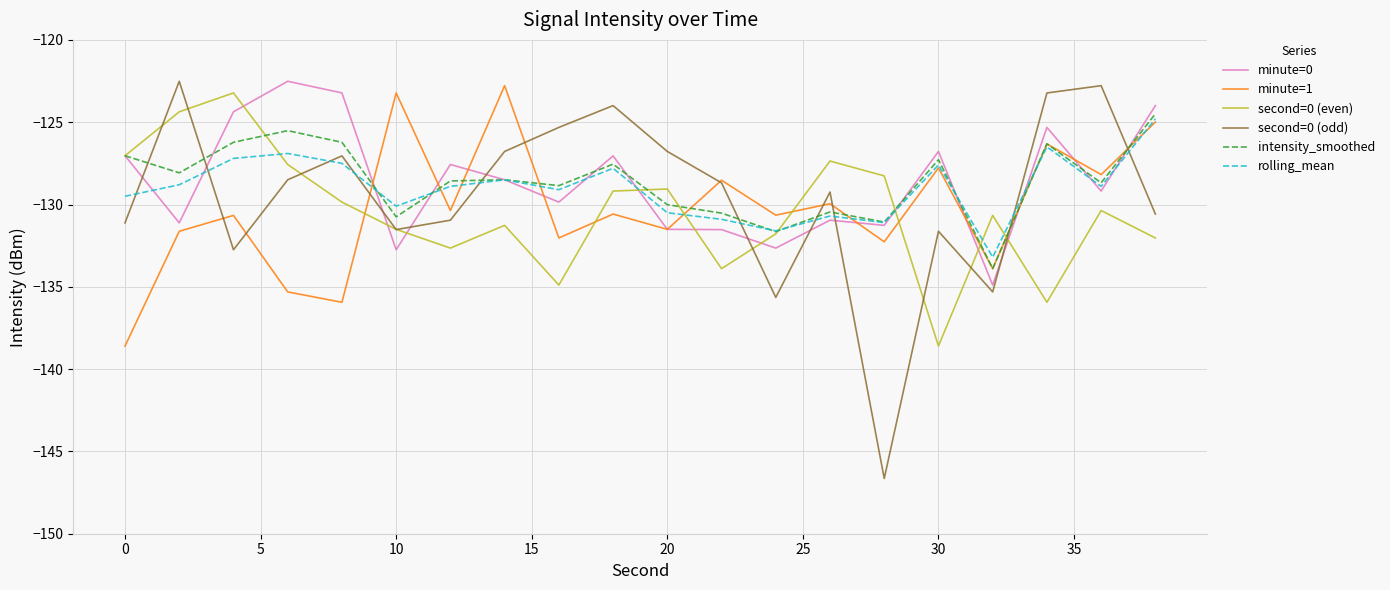

Which series has the largest range (max minus min)?

second=0 (odd)